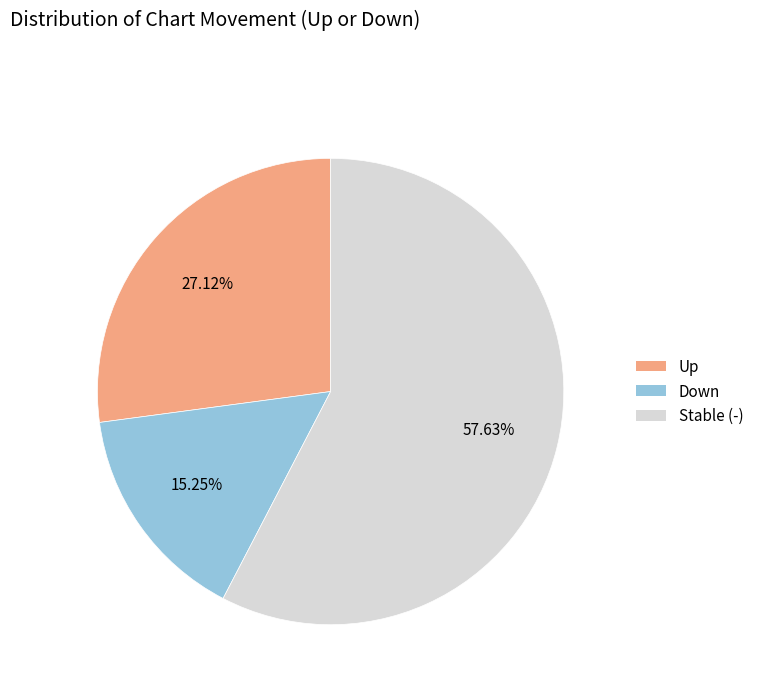

Is there a majority slice in this chart?

Yes